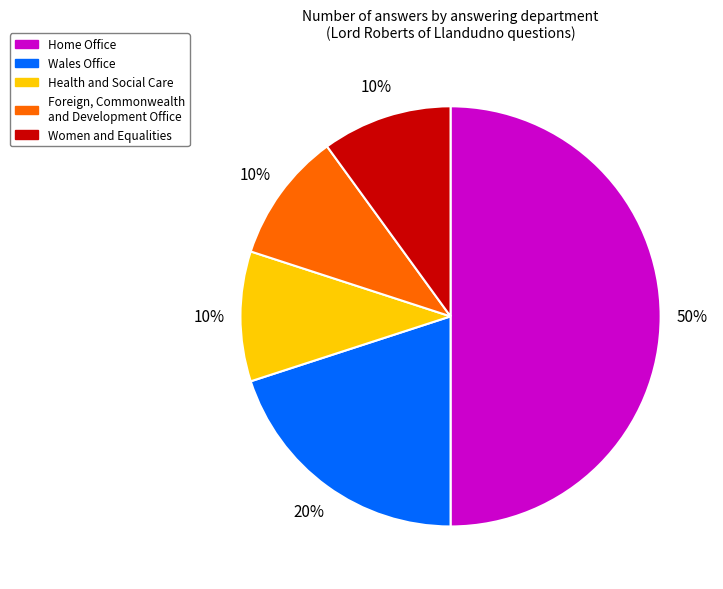

To the nearest percent, what is the average slice percentage?

20%